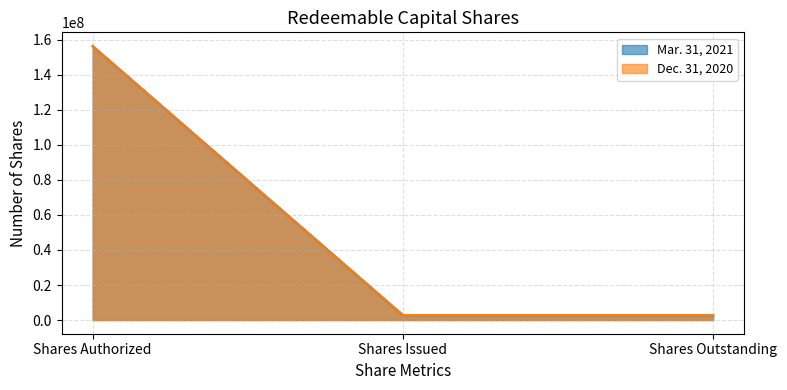

At which category is the sum across all series the highest?

Shares Authorized